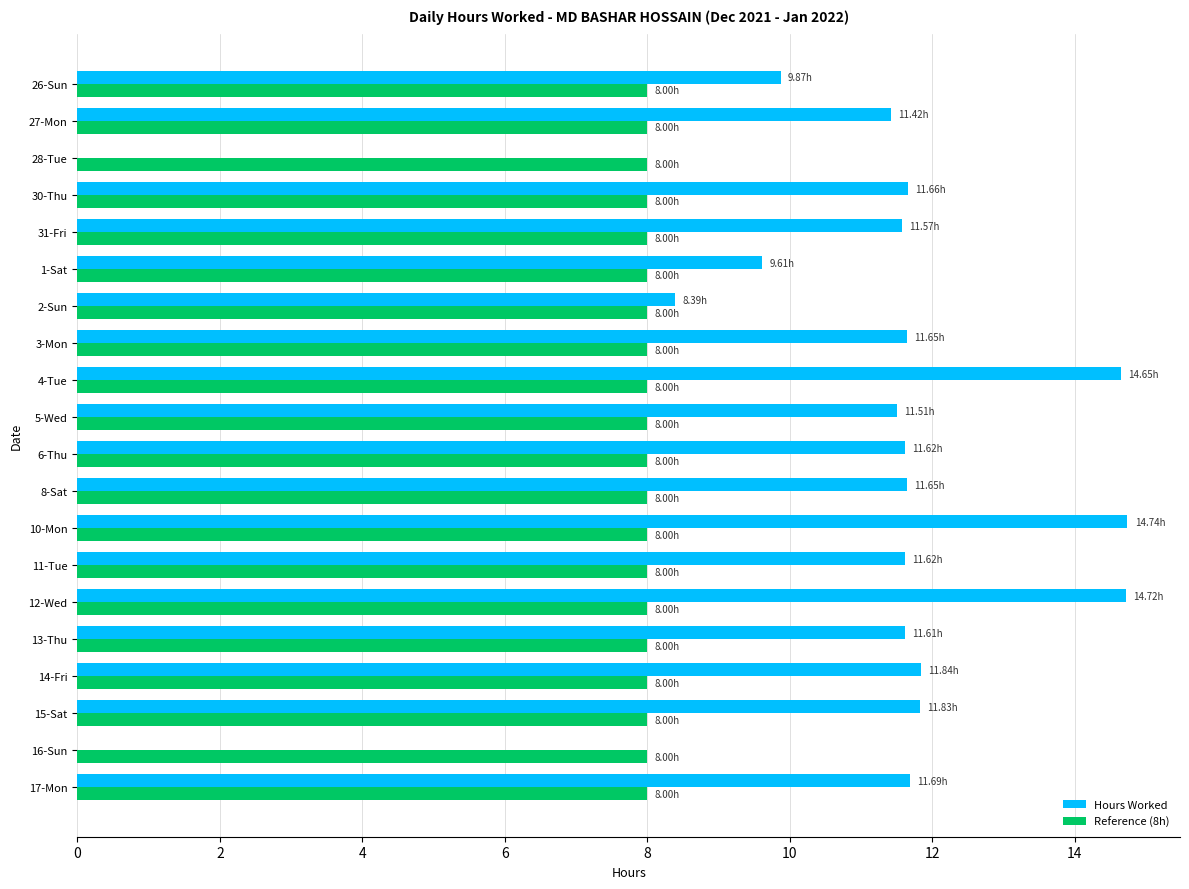

What are all the series names shown in the legend?

Hours Worked, Reference (8h)